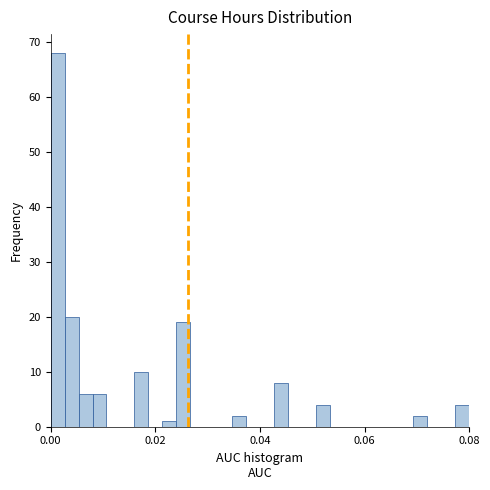

Around what value on the x-axis is the tallest bar? Give the approximate position of its centre, as read against the axis.

0.002